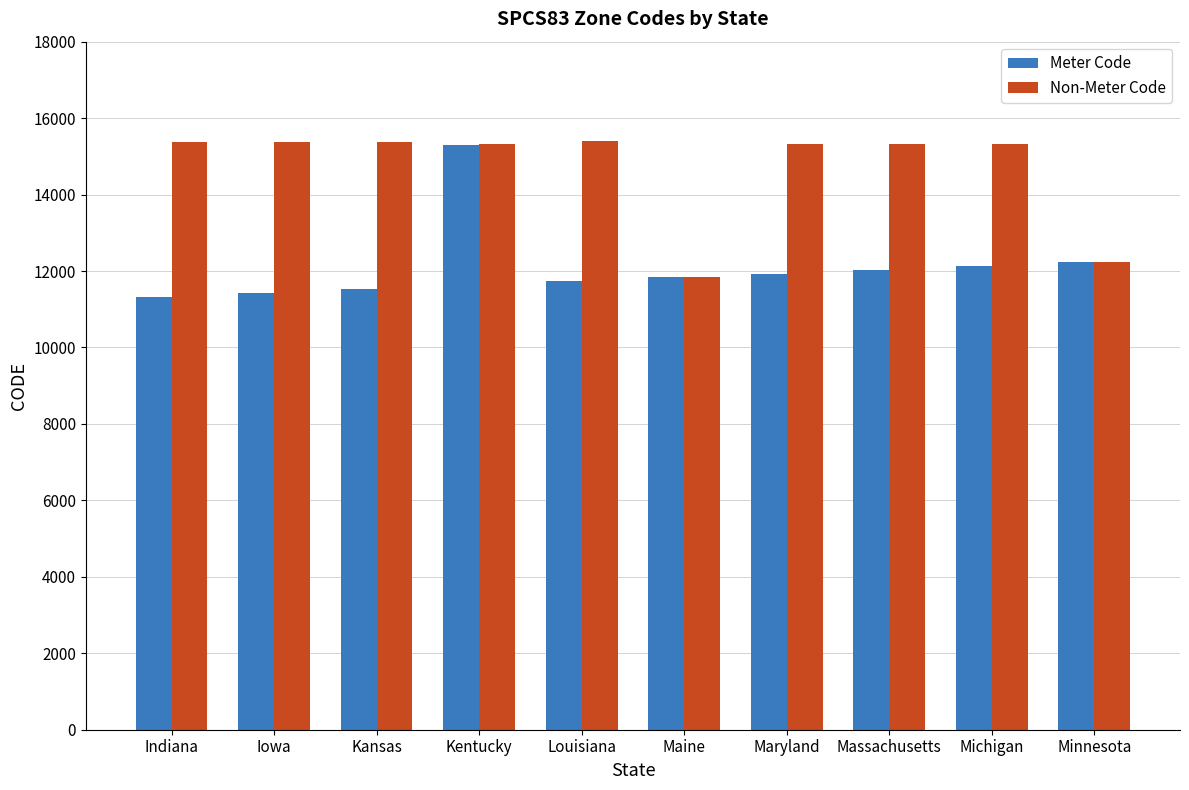

List the series in order of their overall mean, lowest first.

Meter Code, Non-Meter Code